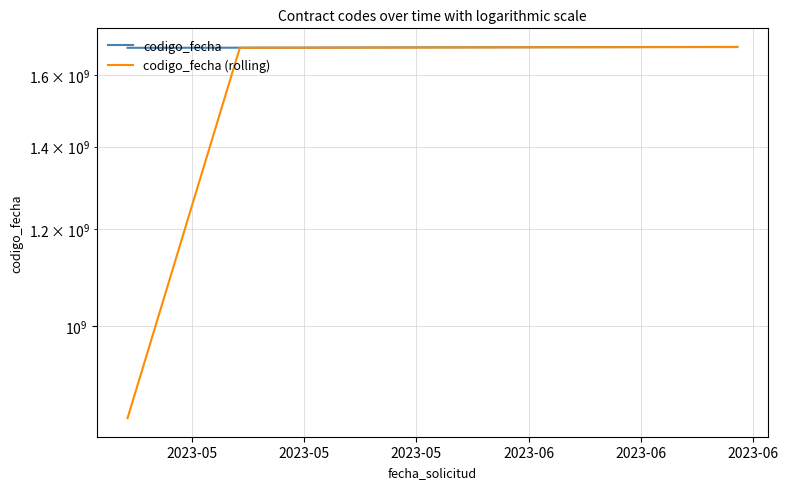

At how many categories does at least one series exceed 948445455?

6